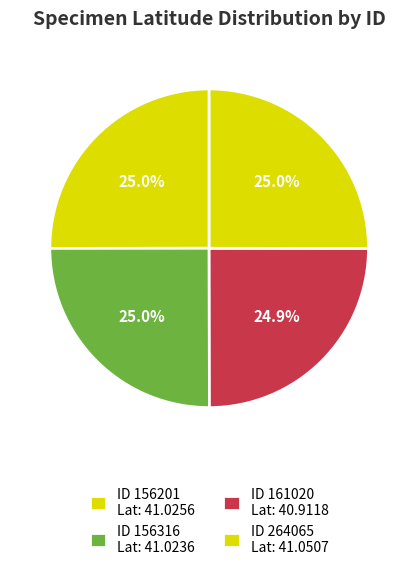

Rank the categories by value from lowest to highest.

161020, 156316, 156201, 264065